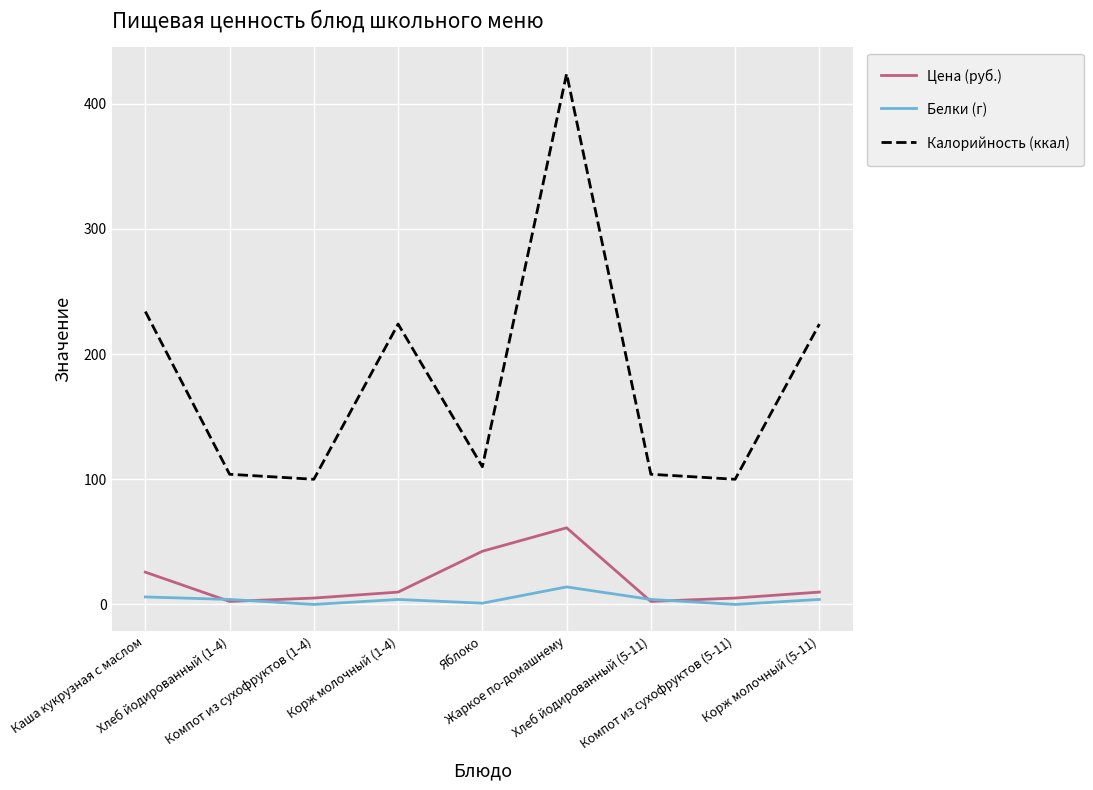

What is the difference between the Белки (г) values at Корж молочный (1-4) and Компот из сухофруктов (5-11)?

4.0